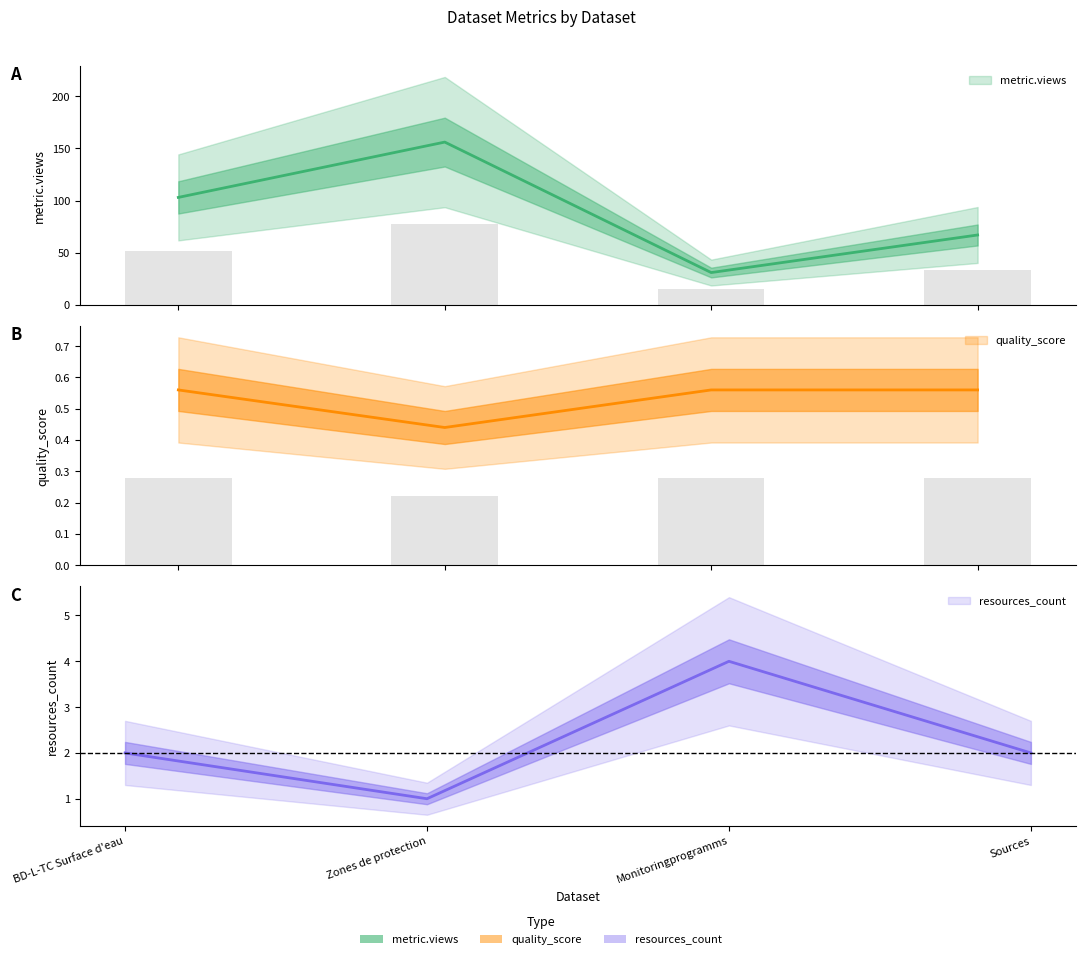

Which series has the largest total across all categories?

metric.views